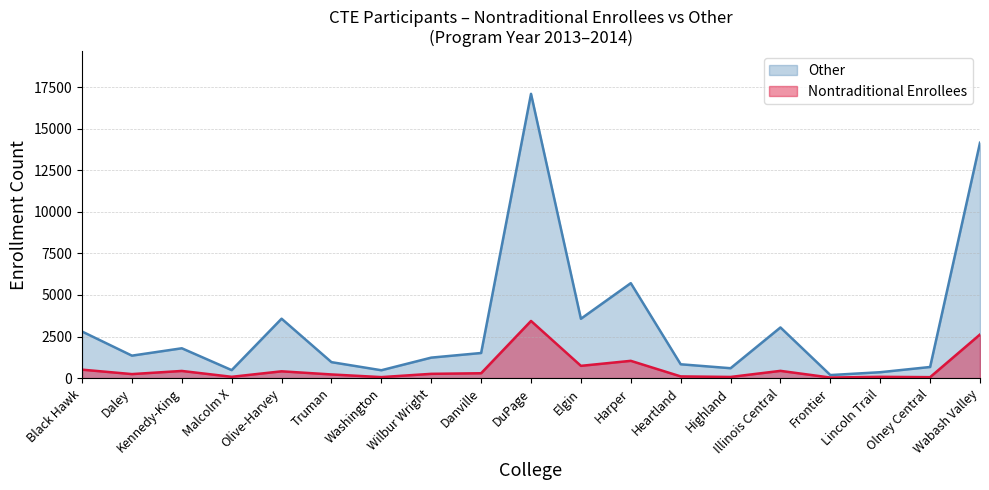

True or false: Nontraditional Enrollees and Other cross at least once.

False